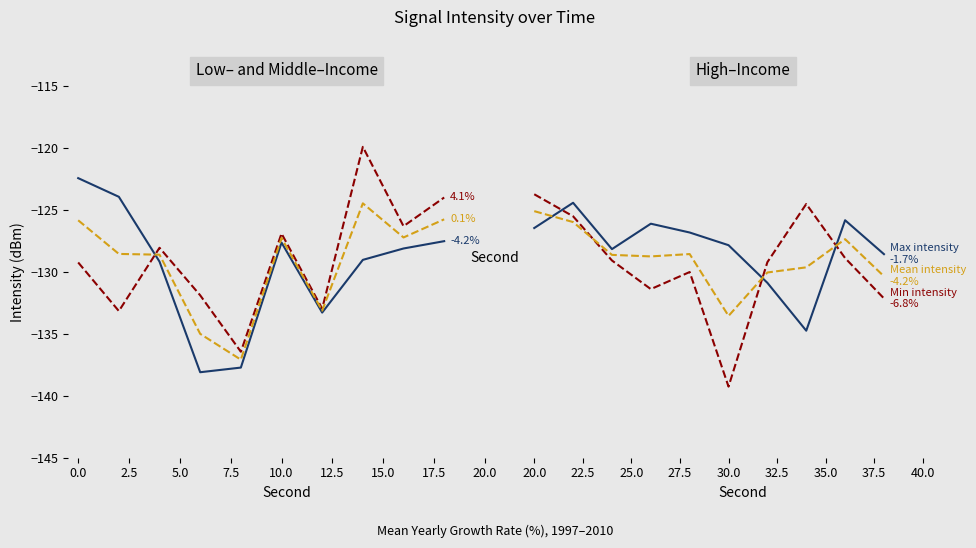

What is the value of the Max intensity point at the 7th from the left?

-130.9